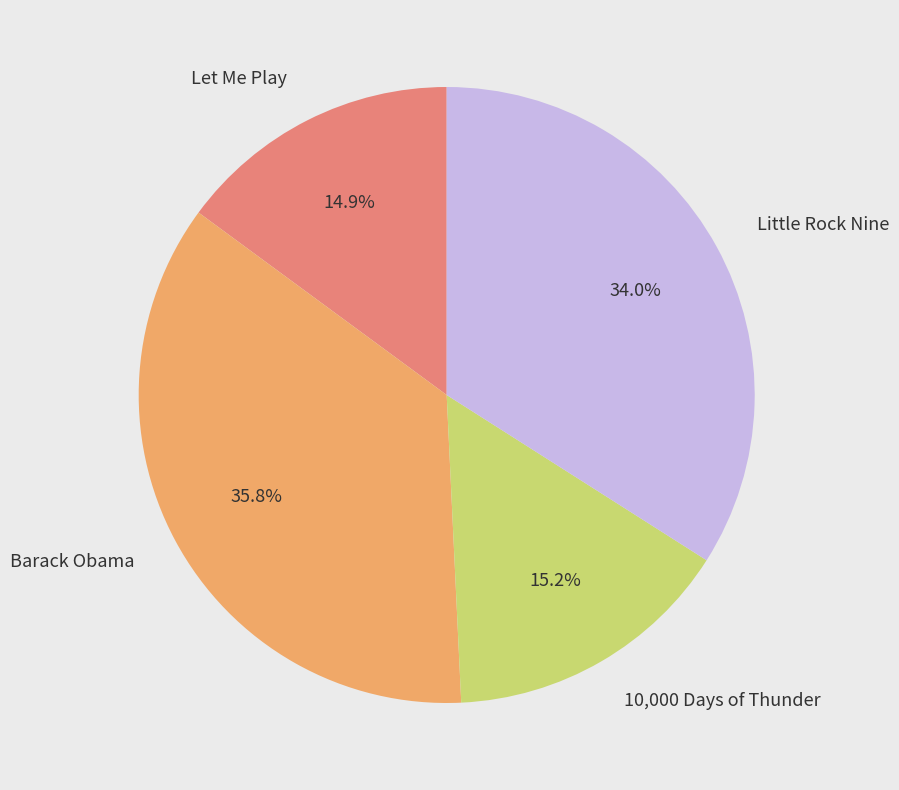

What is the ratio of the value at Let Me Play to the value at 10,000 Days of Thunder?

1.0